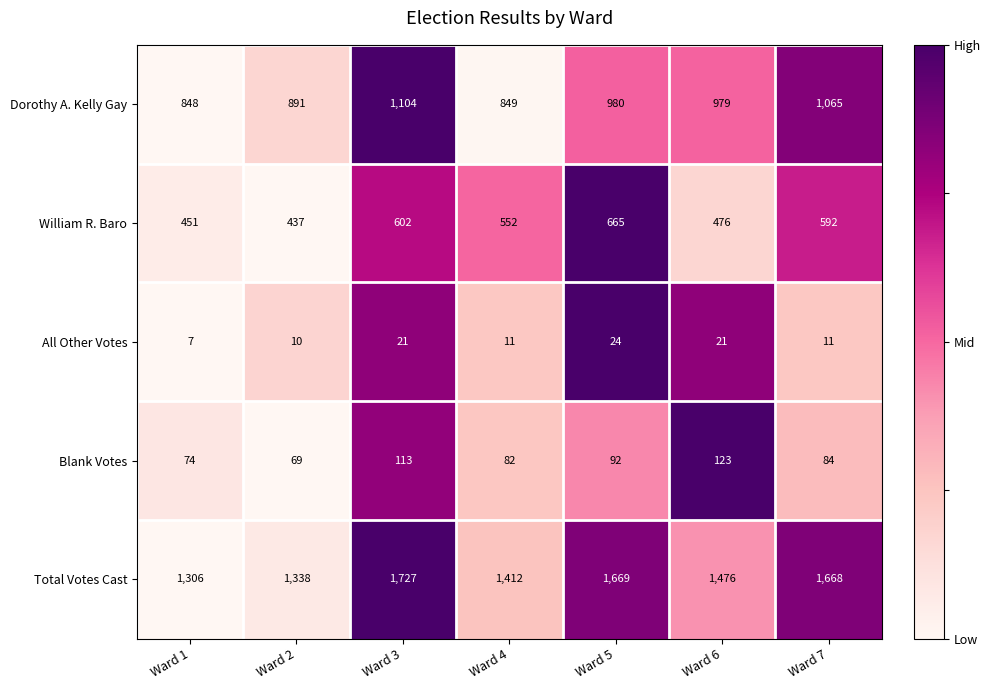

Which label corresponds to the largest value in the chart?

Ward 3